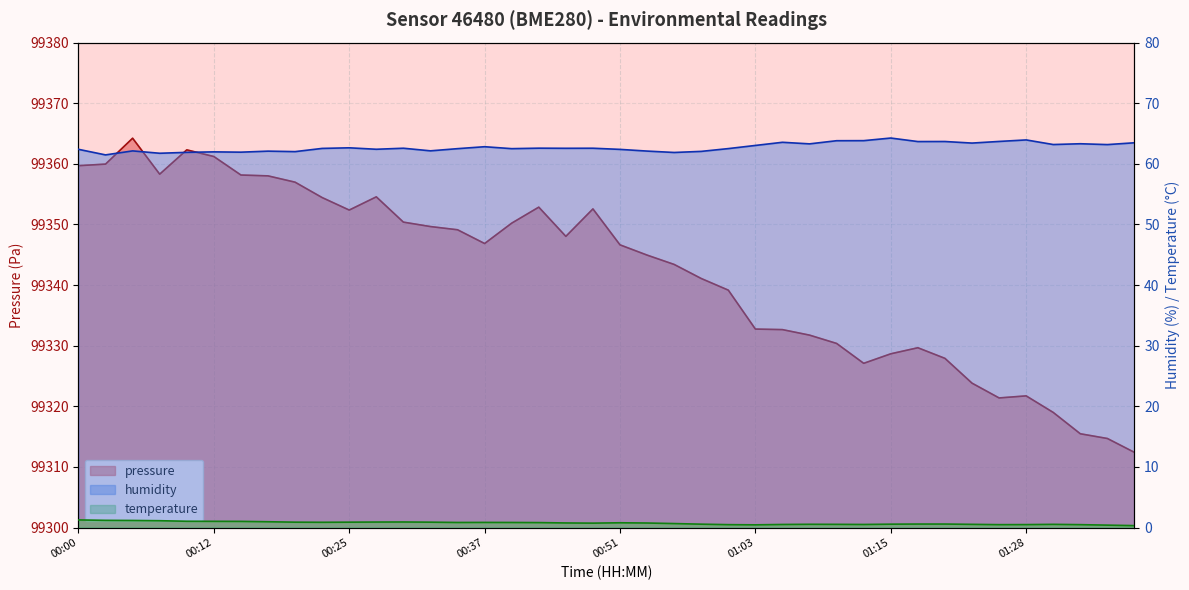

What position from the right is 00:10?

36